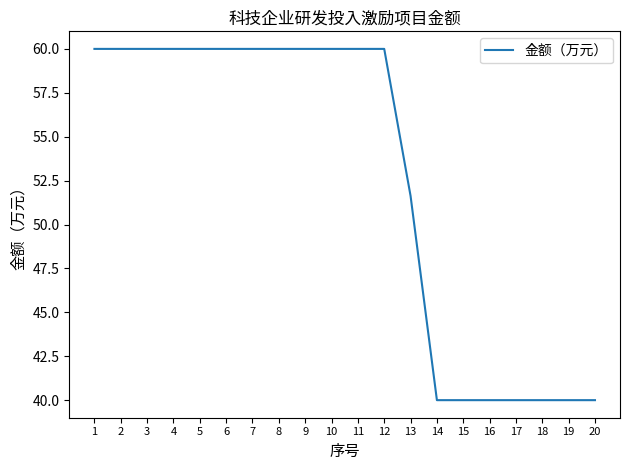

The chart shows a value of 20.5 at 8. True or false?

False